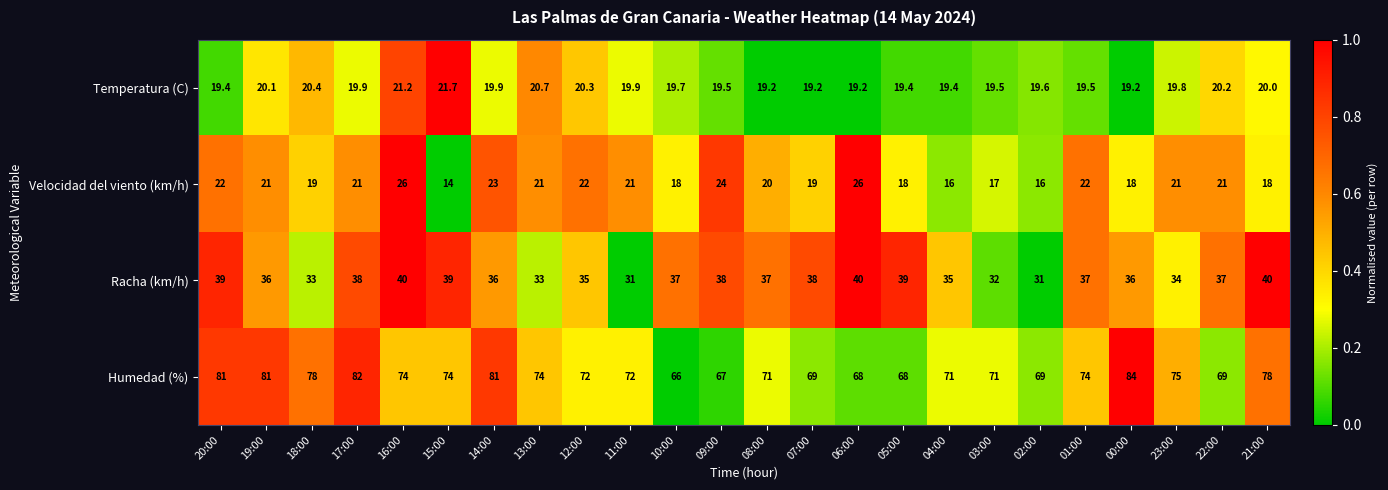

What value does the Velocidad del viento (km/h) series have at 01:00?

22.0